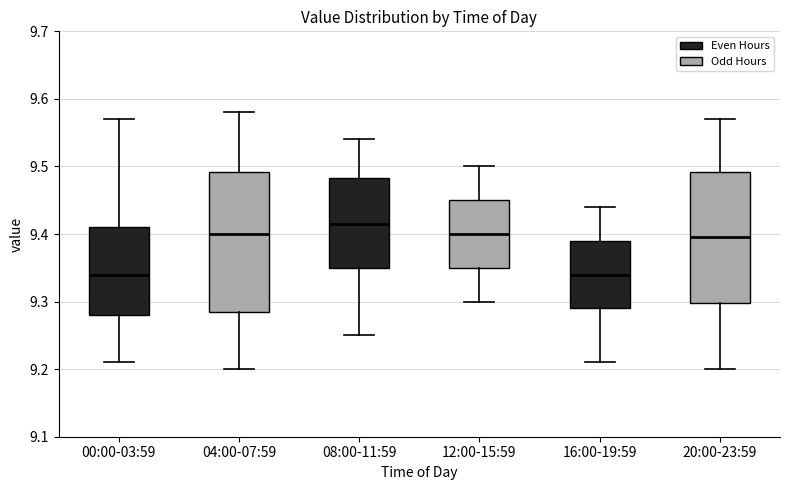

Comparing the boxes themselves (not the whiskers), which one is the tallest?

04:00-07:59